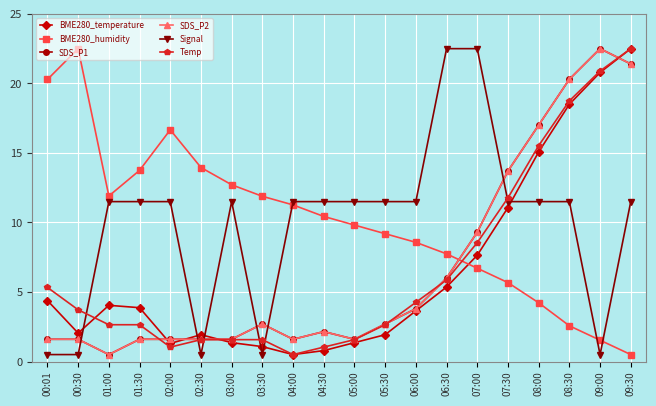

At which label is SDS_P2 closest to 11?

07:00